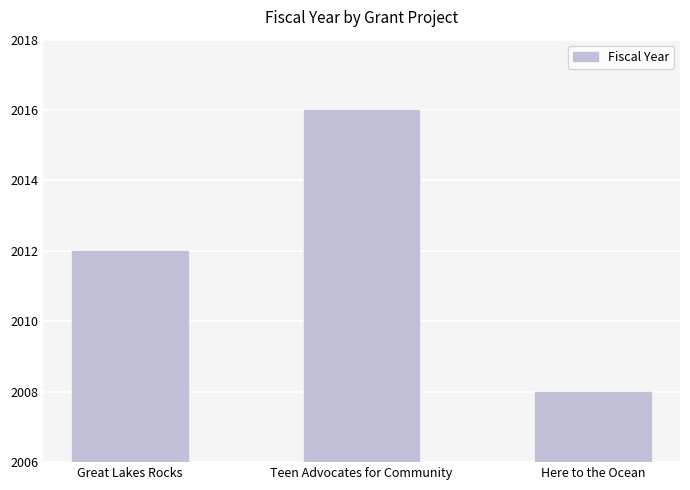

What is the label of the 3rd bar from the left?

Here to the Ocean